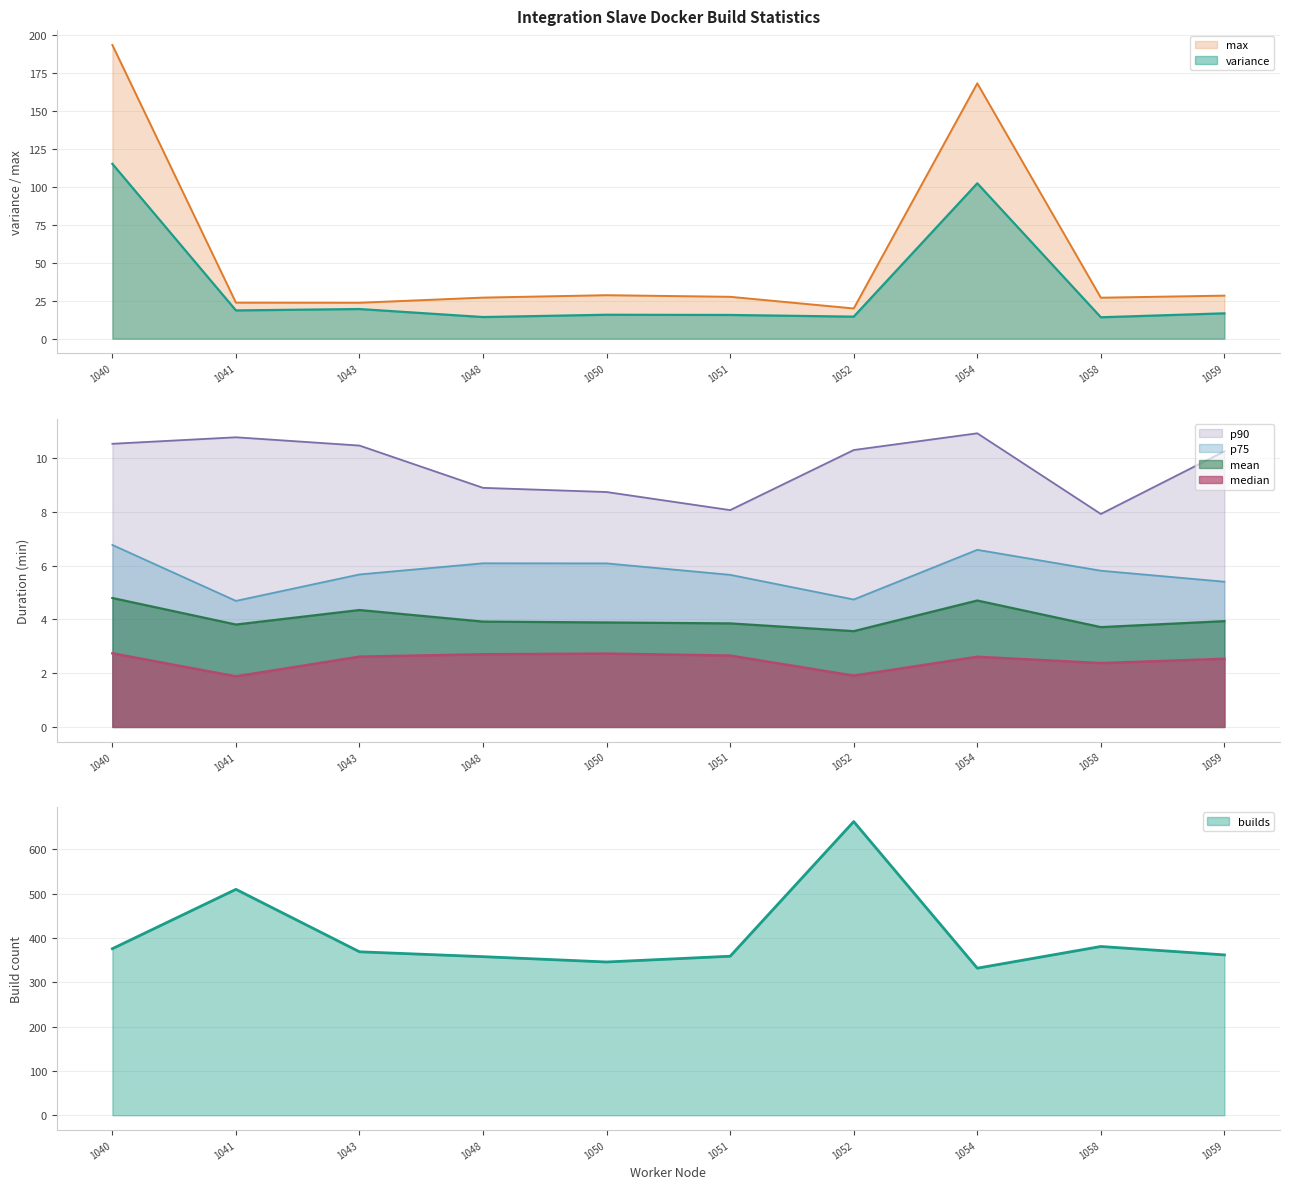

What is the lowest value of the mean series?

3.6